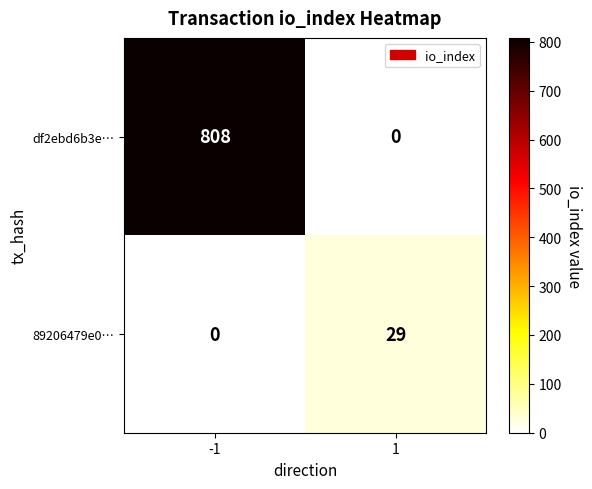

What is the maximum value shown in the chart?

808